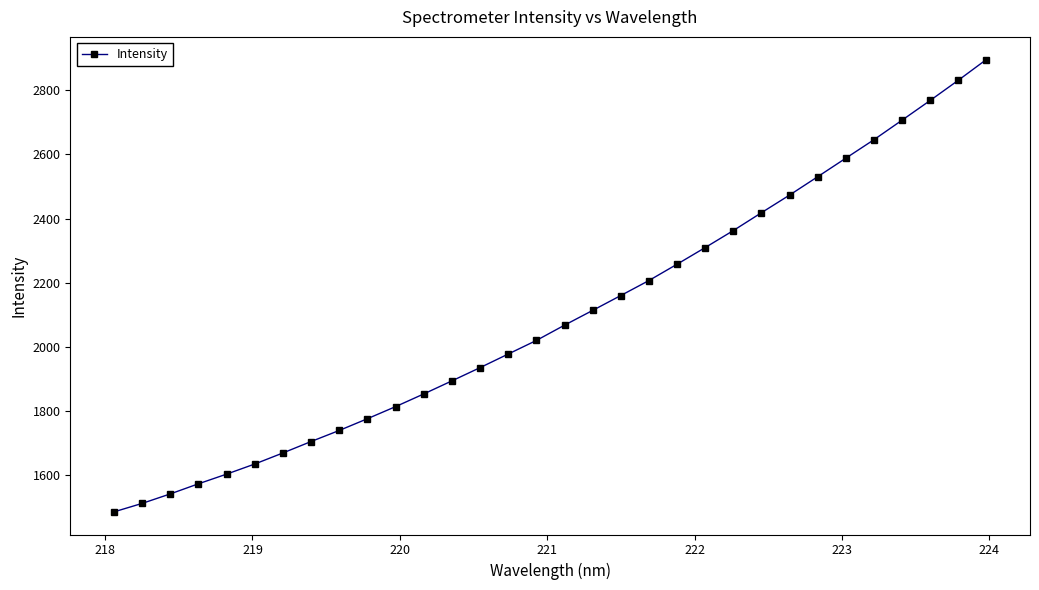

What is the maximum value shown in the chart?

2895.9